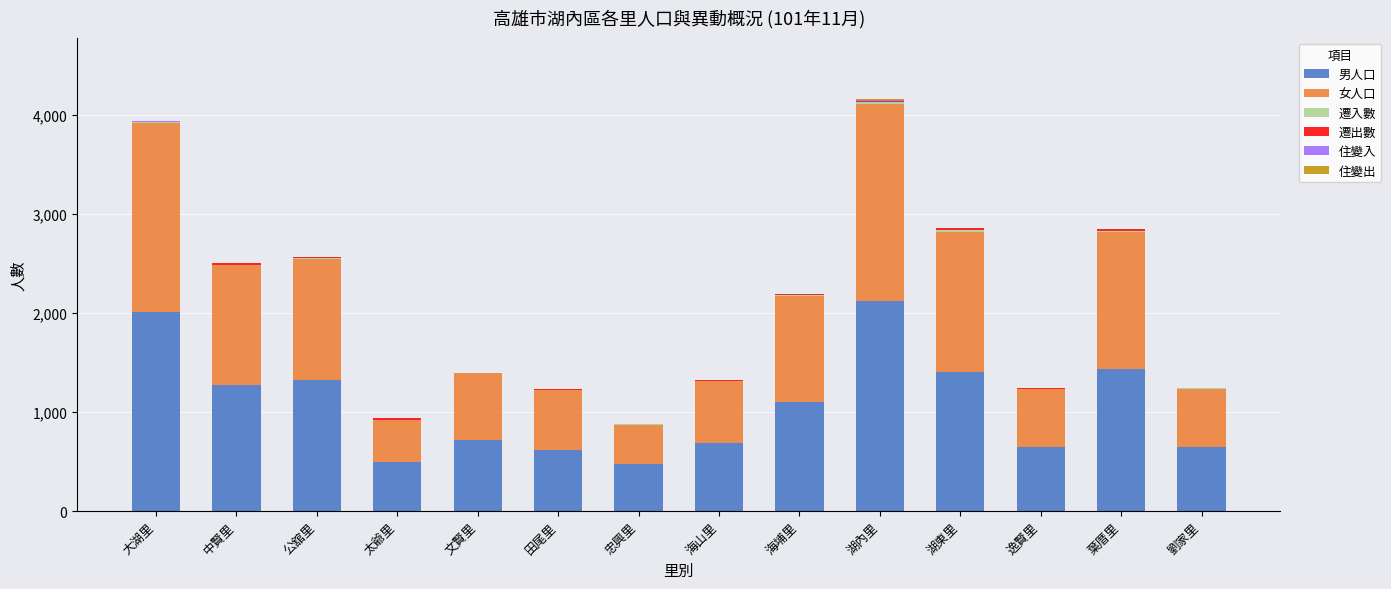

The 男人口 series shows 647 at 劉家里. True or false?

True